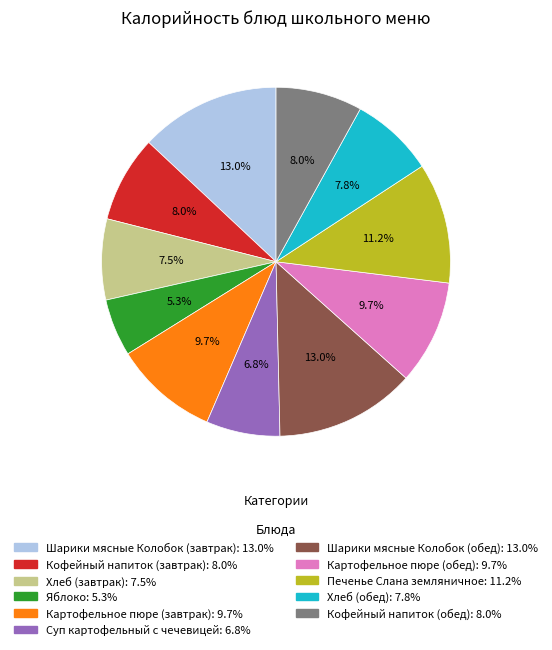

To the nearest percent, what is the difference between the Шарики мясные Колобок (завтрак) and Суп картофельный с чечевицей slice percentages?

6%